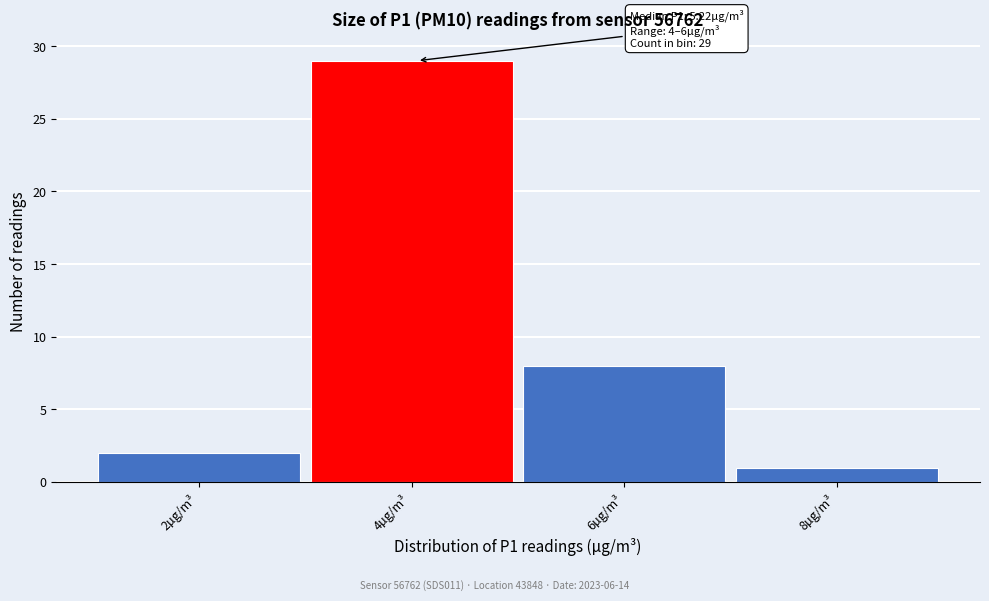

Reading right to left, what are all the values shown in this chart?

1	8	29	2